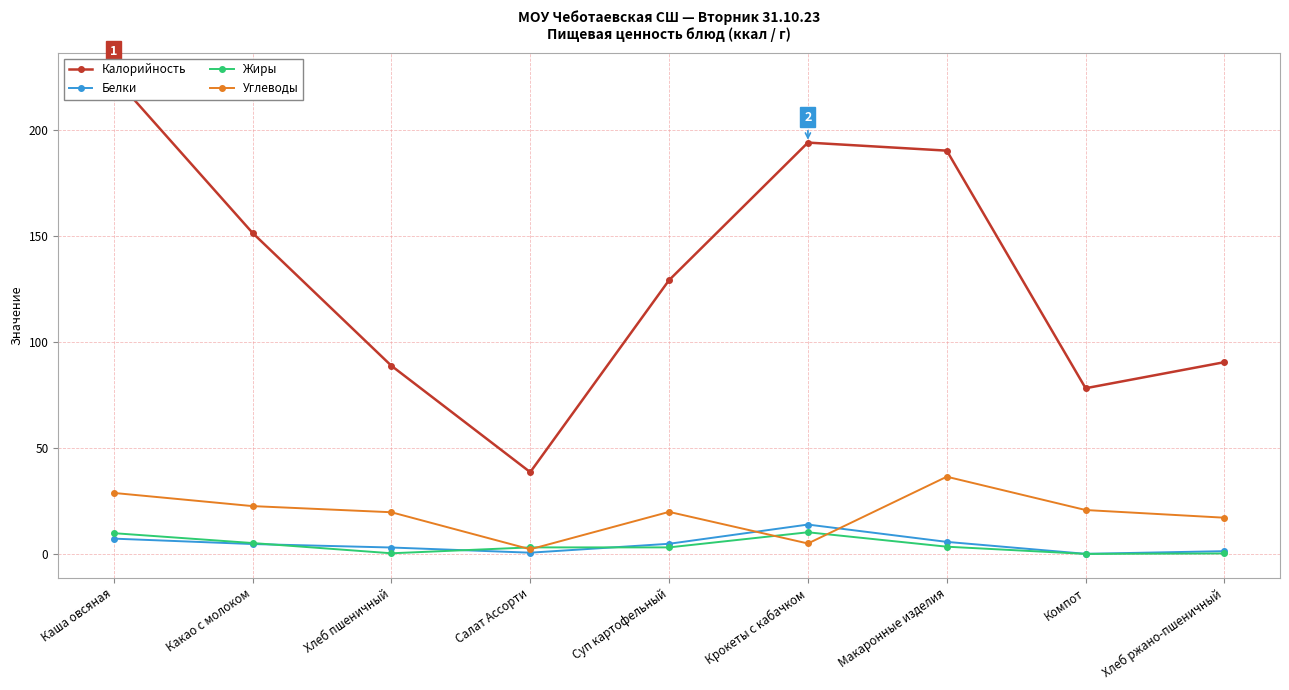

Which series has the largest range (max minus min)?

Калорийность